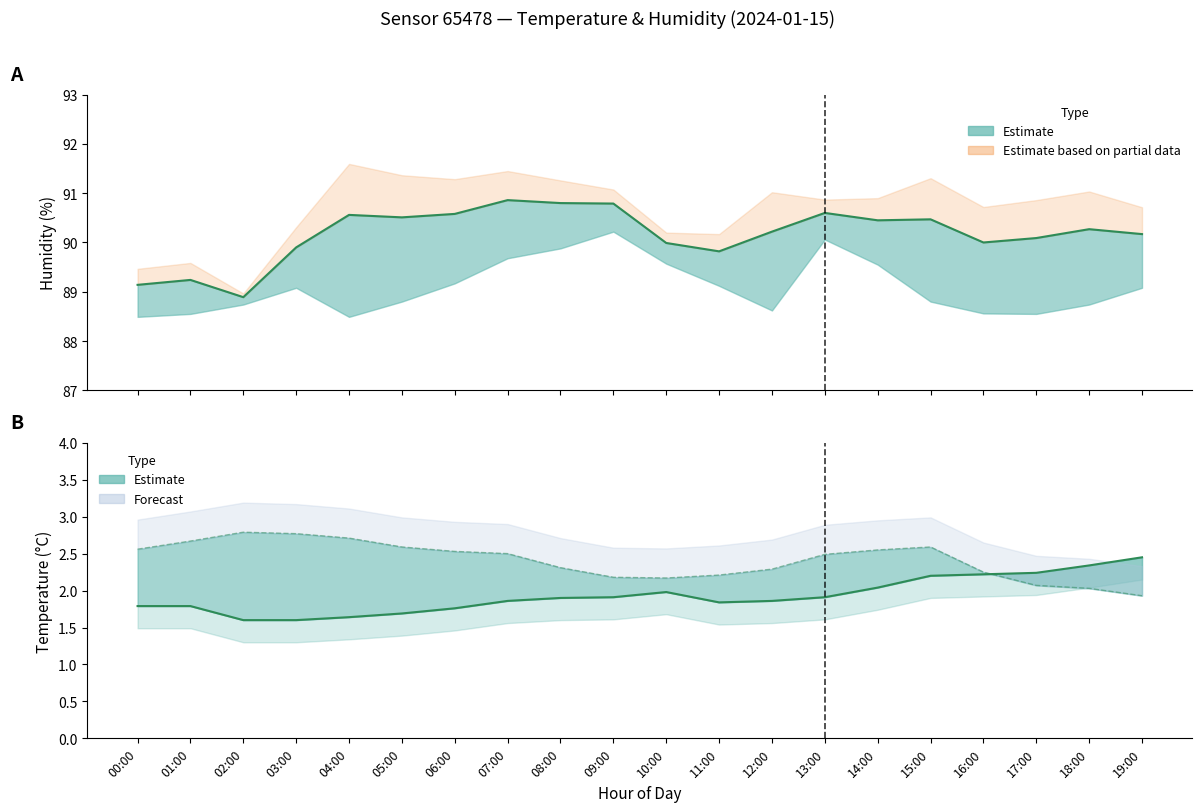

At 15:00, list the series in order from largest to smallest.

humidity, temperature_upper, temperature